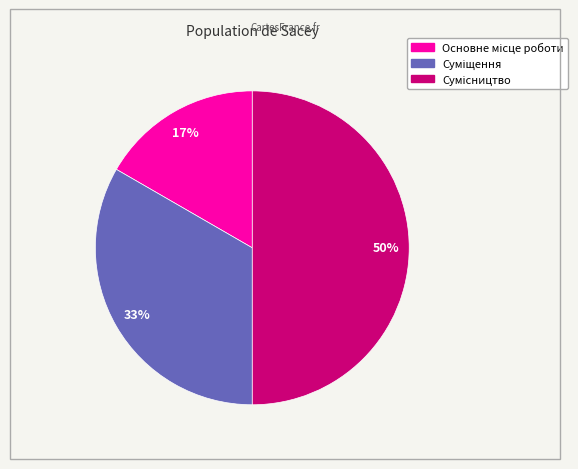

To the nearest percent, what is the average slice percentage?

33%